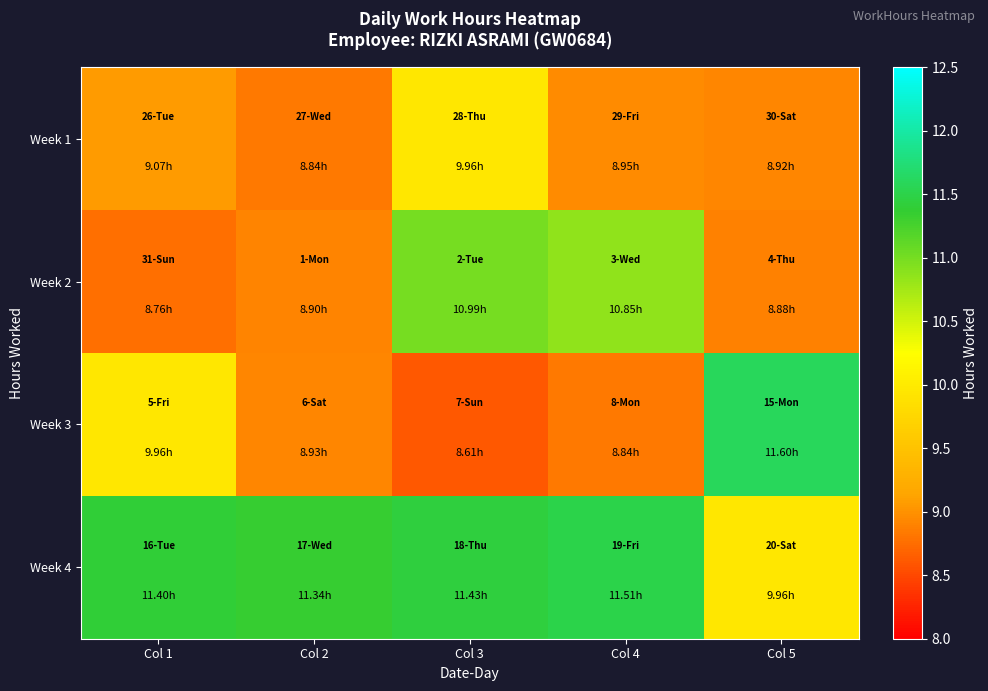

At which category is the sum across all series the highest?

Col 3